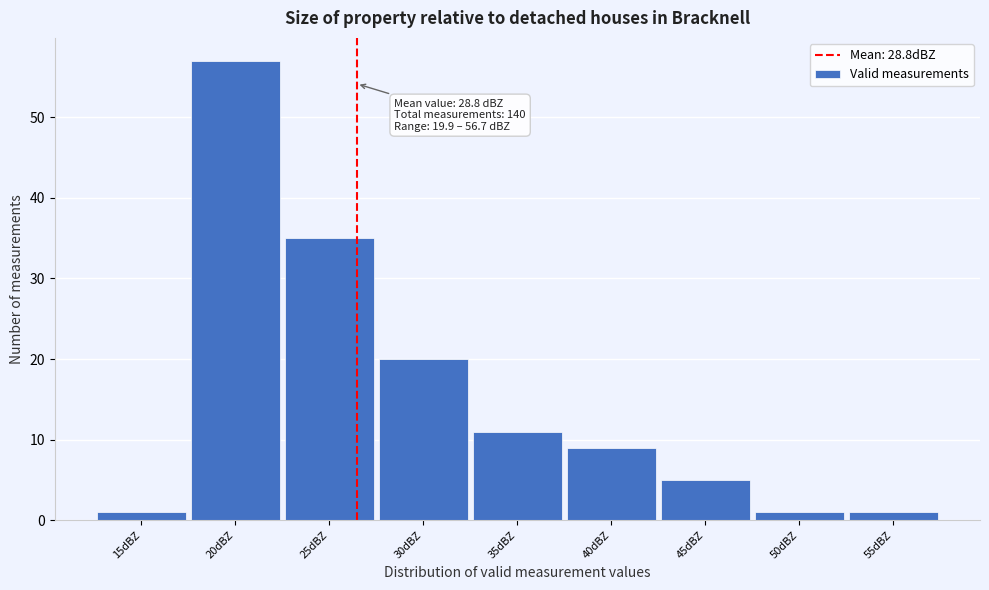

Reading left to right, transcribe all the data shown in this chart.

1	57	35	20	11	9	5	1	1